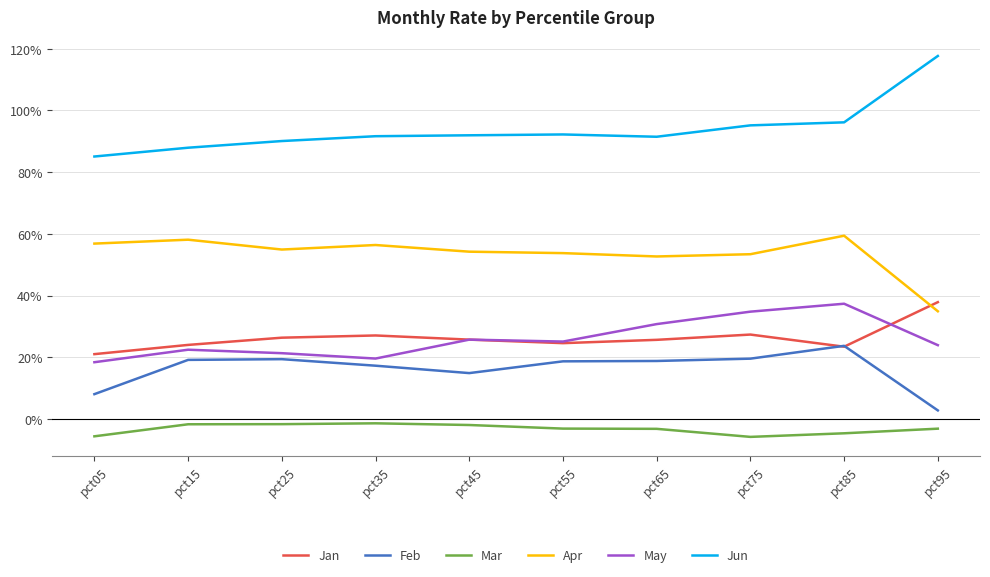

Is this an area chart (filled region under the line)?

No